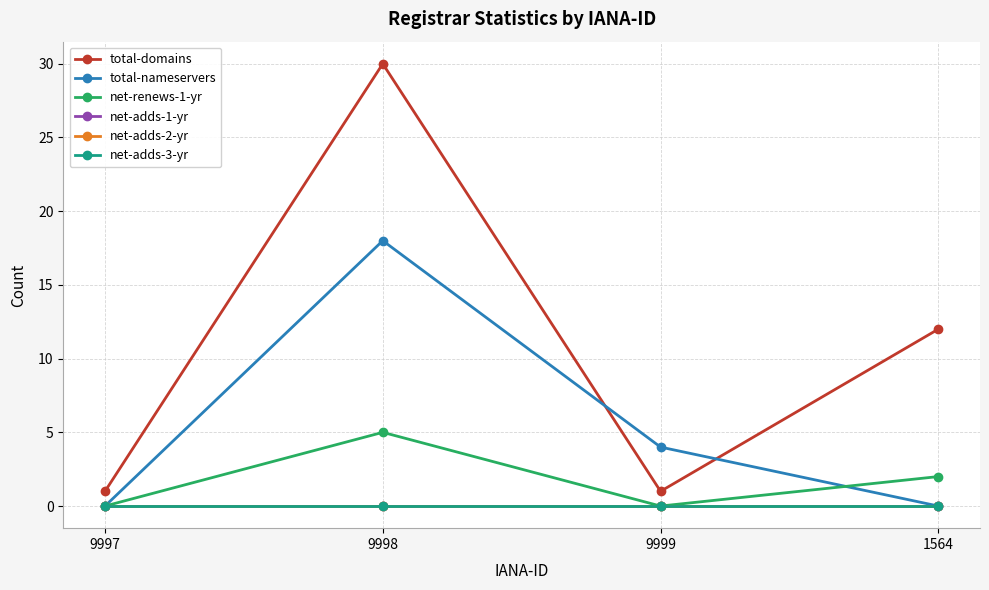

Does the chart have visible grid lines?

Yes